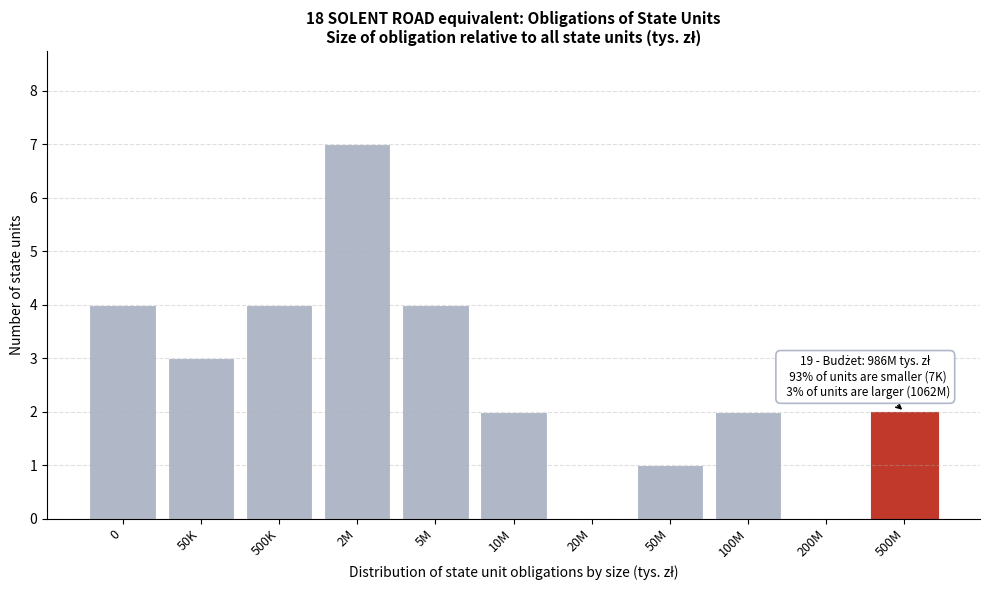

Reading left to right, what are all the values shown in this chart?

0=4	50K=3	500K=4	2M=7	5M=4	10M=2	20M=0	50M=1	100M=2	200M=0	500M=2